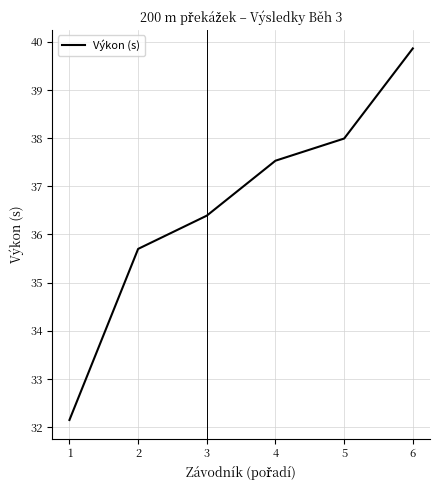

Rank the categories by value from lowest to highest.

1, 2, 3, 4, 5, 6